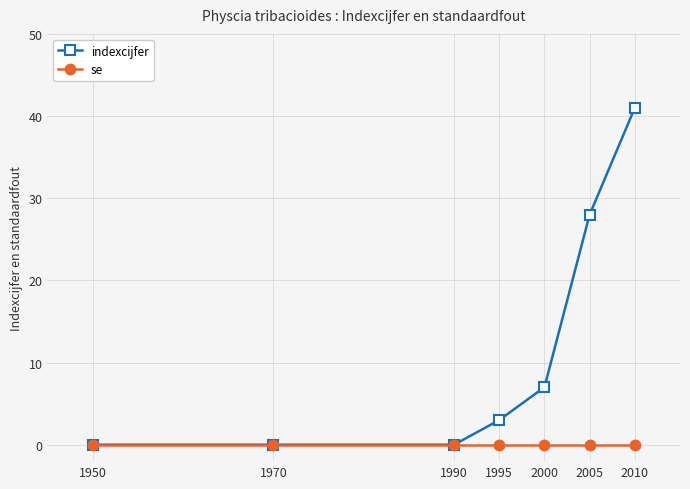

Count the number of data series in this chart.

2